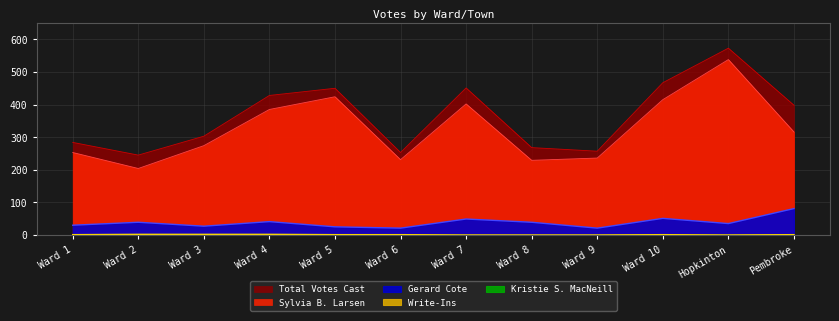

How many interior local valleys does the Sylvia B. Larsen series have?

3